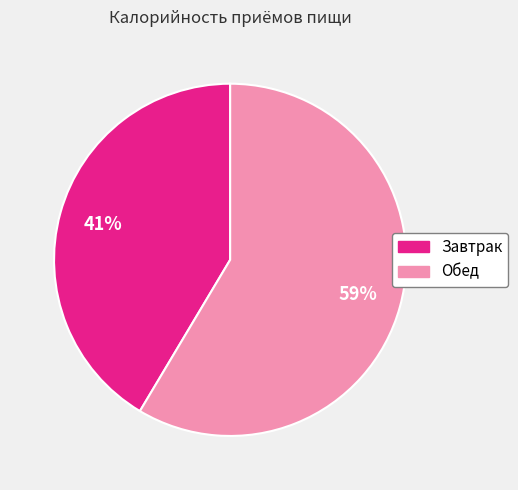

Do Обед and Завтрак together represent more than half of the pie?

Yes